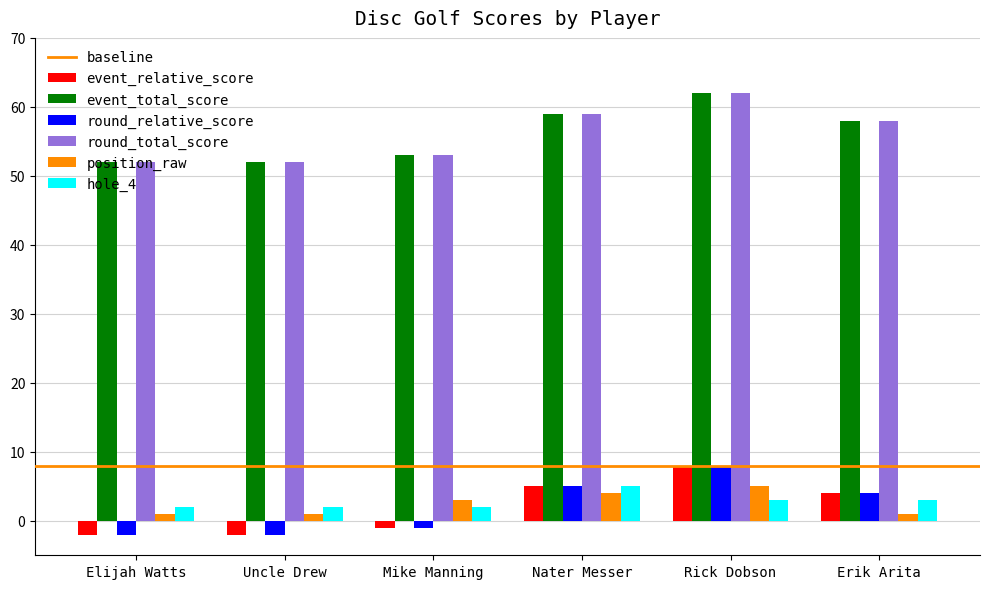

The hole_4 series shows 2 at Mike Manning. True or false?

True